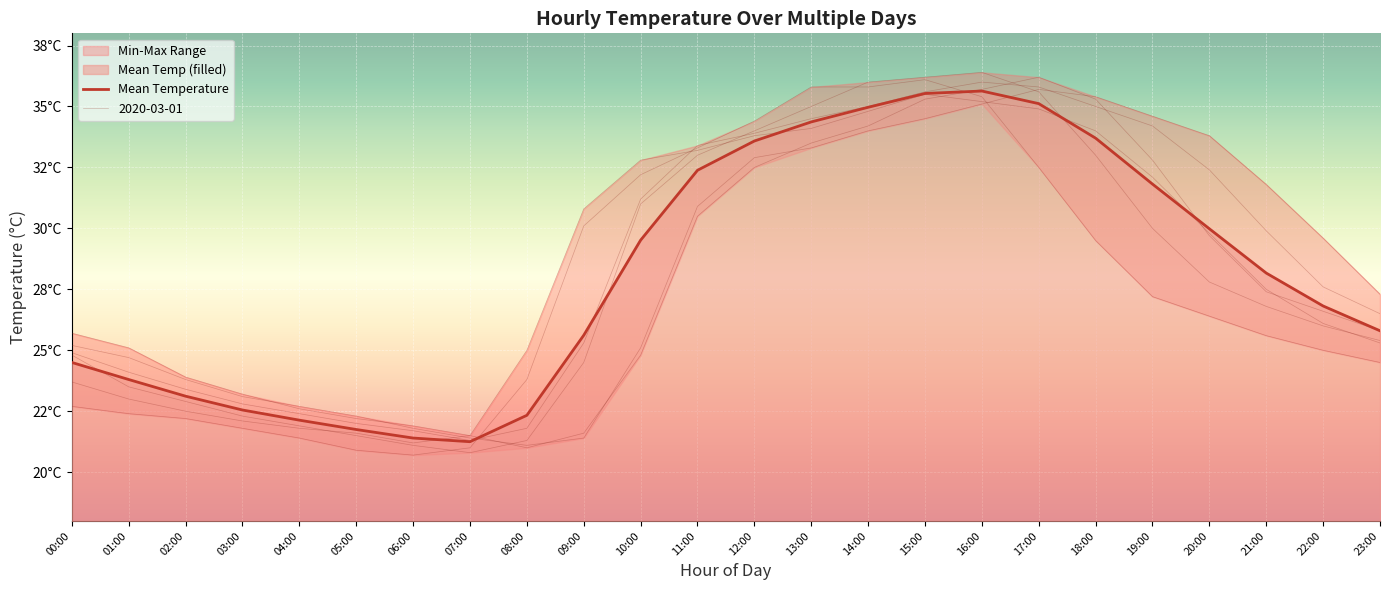

How many points are higher than both their immediate neighbors (excluding endpoints)?

1